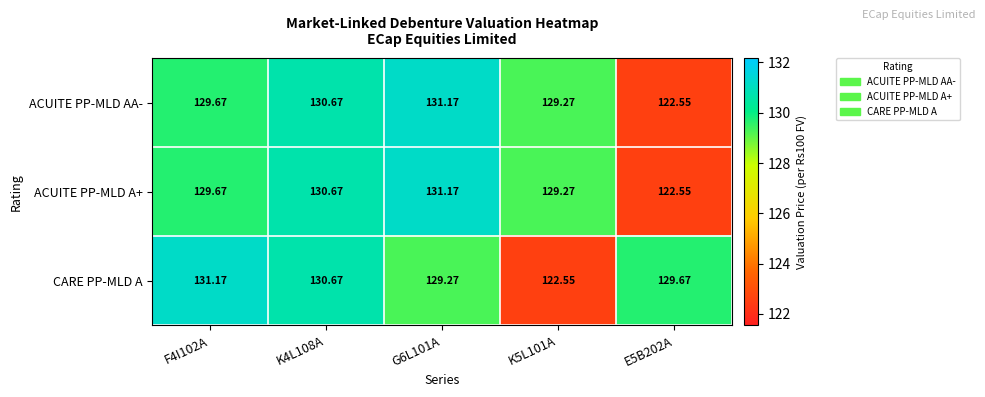

At how many categories does at least one series exceed 123?

5